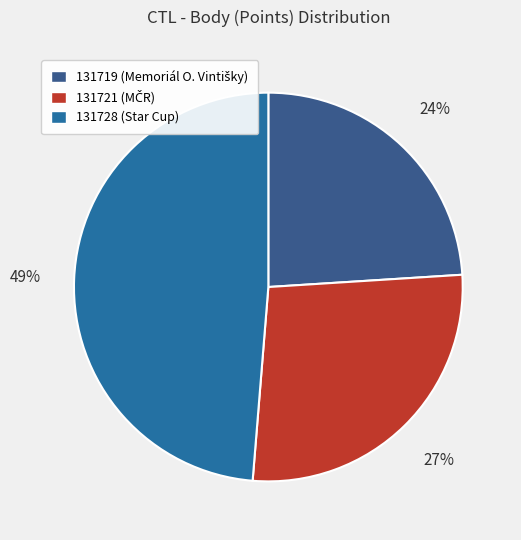

The 131719 slice represents 33% of the pie. True or false?

False